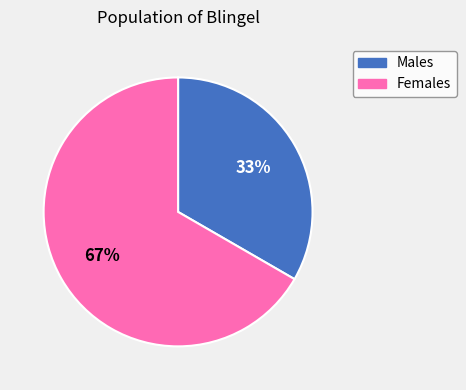

To the nearest percent, what is the average slice percentage?

50%